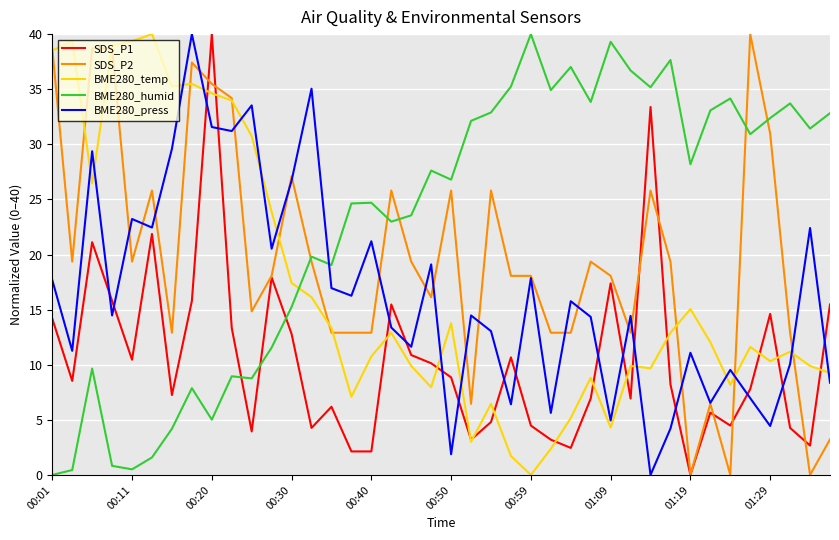

After their last crossing, which series has the higher values: BME280_humid or BME280_press?

BME280_humid